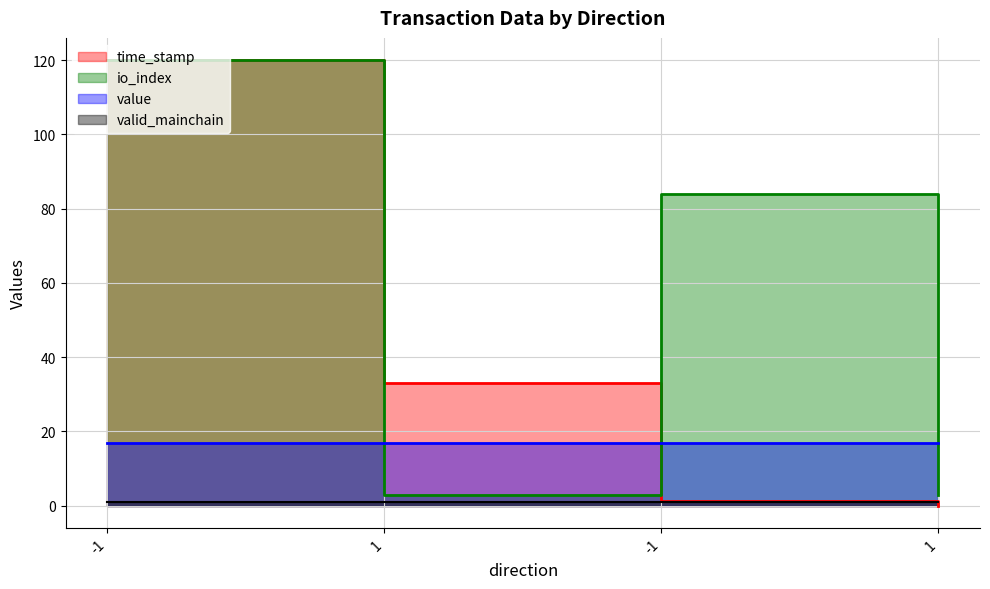

Which category has the highest value across all series?

-1